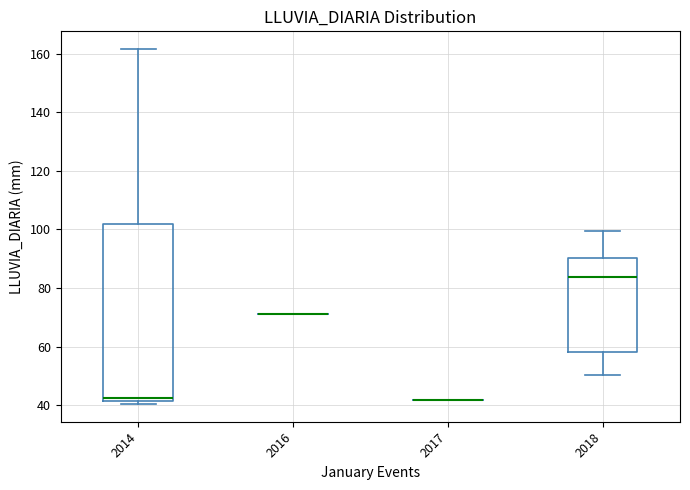

Reading left to right, transcribe this box plot: for each box, give where its median line is, the range the box spans, and where its two whiskers end, as read against the y-axis. The values are not printed on the chart, so give them approximately, as read against the axis.

2014: median 42 (just above the box's lower edge), box 42 to 102, whiskers 40 to 162
2016: box collapsed to a line at 72, whiskers 72 to 72
2017: box collapsed to a line at 42, whiskers 42 to 42
2018: median 84, box 58 to 90, whiskers 50 to 100